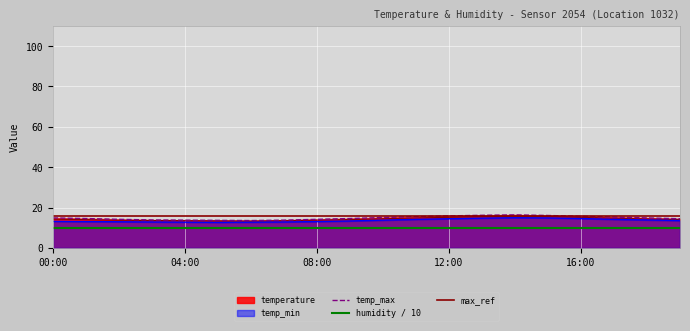

The temperature series shows 15.2 at 12:00. True or false?

True